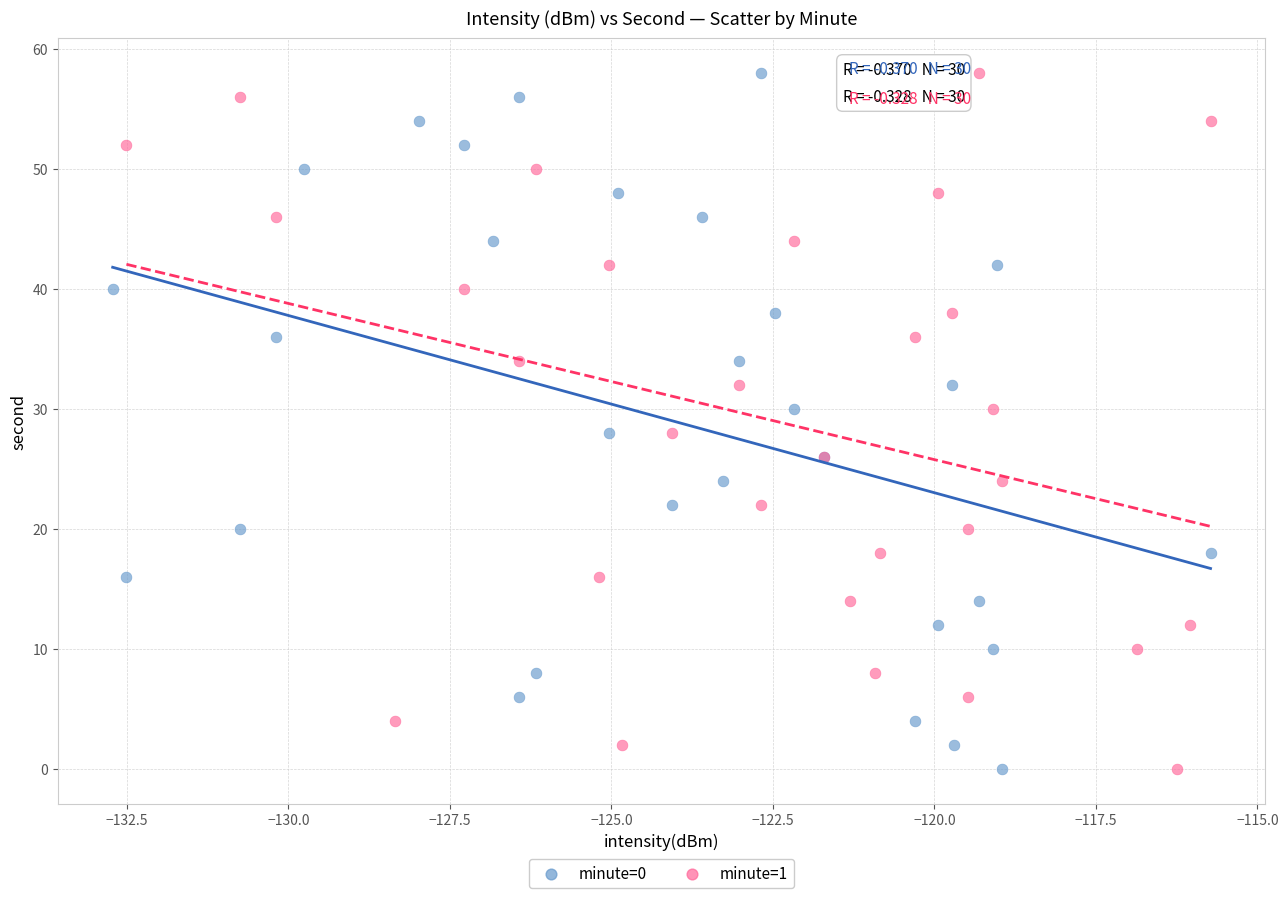

What are all the series names shown in the legend?

minute=0, minute=1